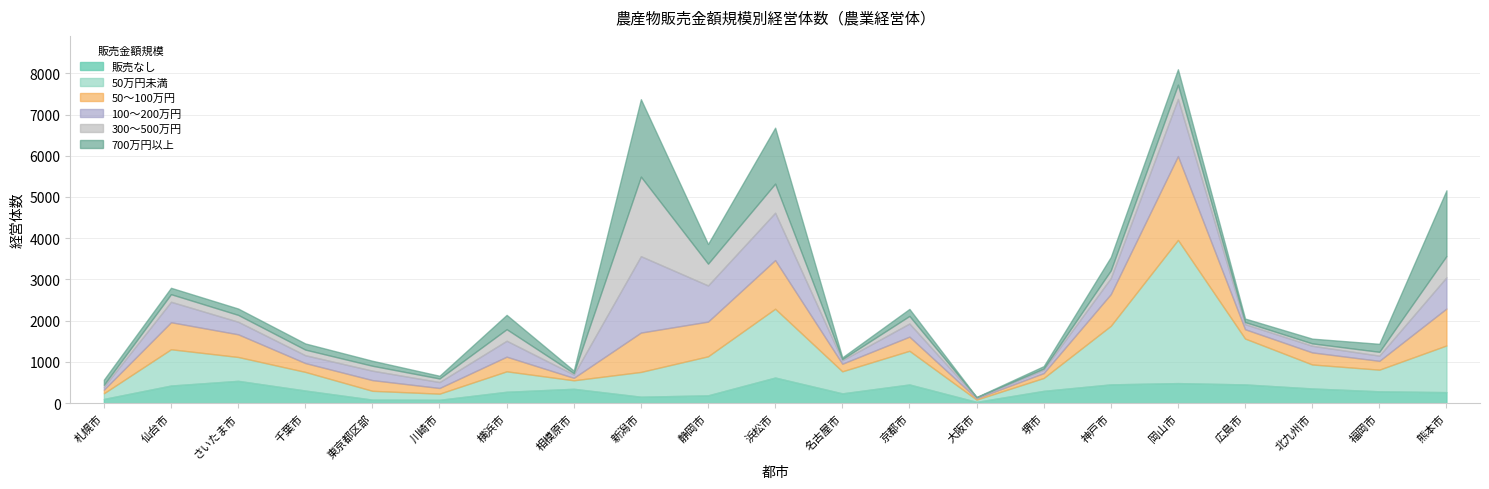

What is the maximum value shown in the chart?

3473